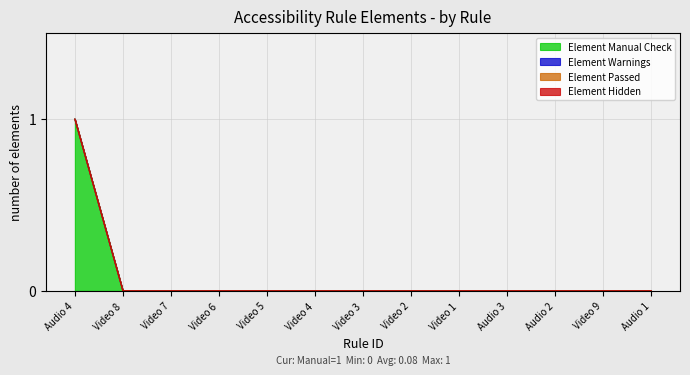

What is the sum of all Element Manual Check values?

1